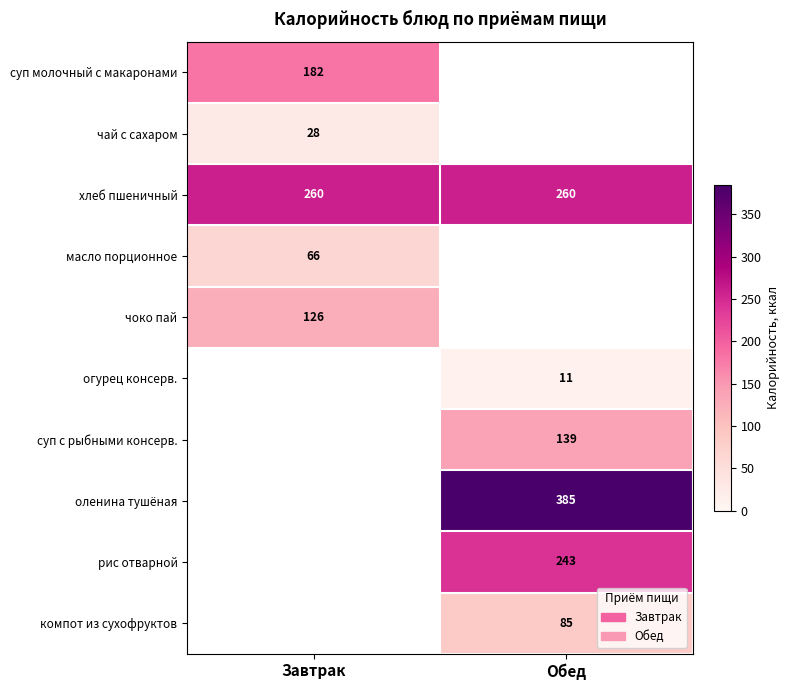

What is the maximum value for хлеб пшеничный?

260